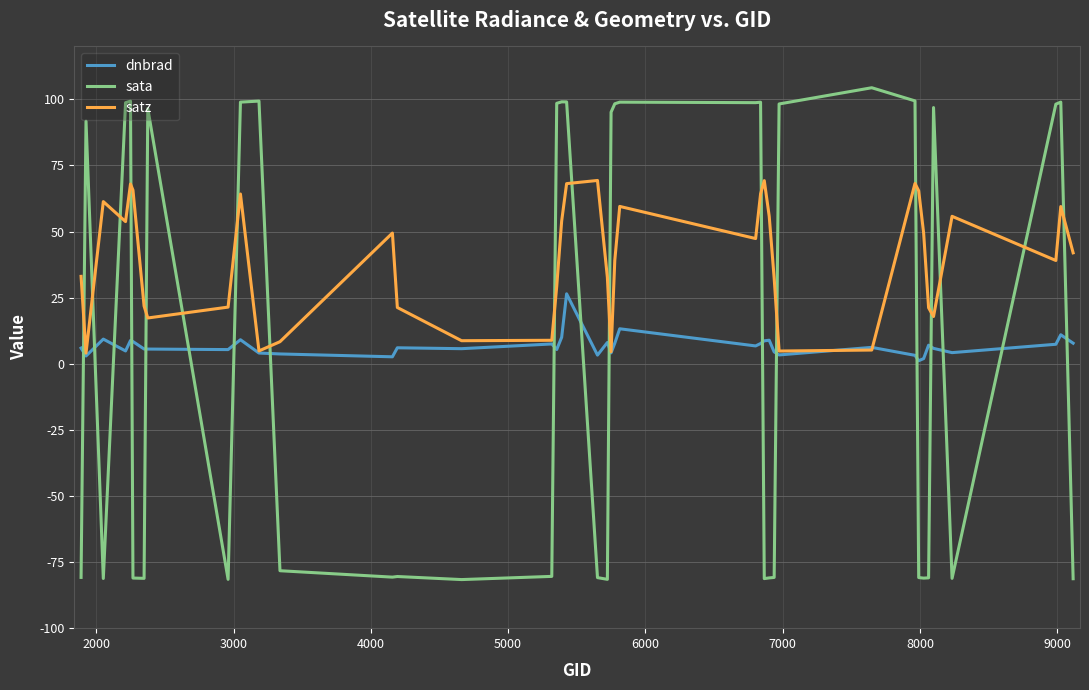

At how many categories does at least one series exceed 14?

37